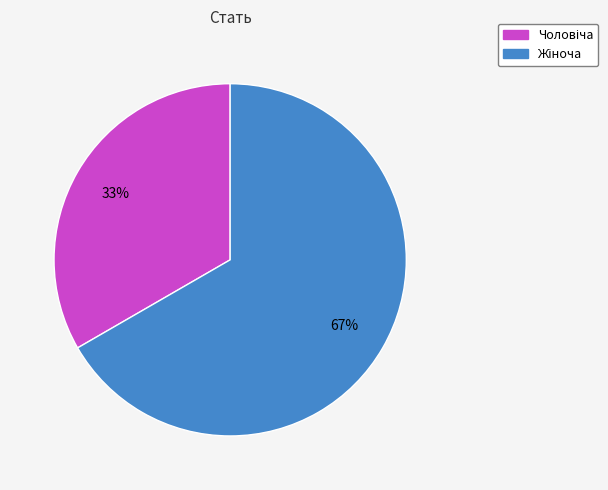

Does any single category account for the majority?

Yes